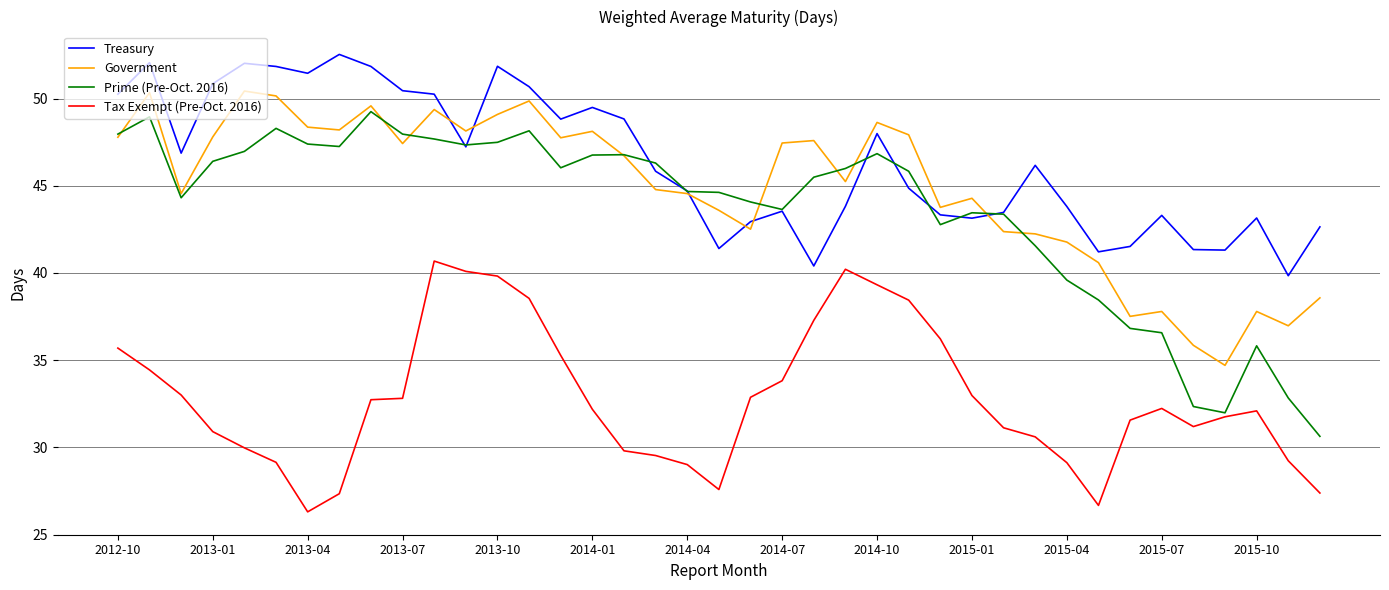

Which series has the largest total across all categories?

Treasury